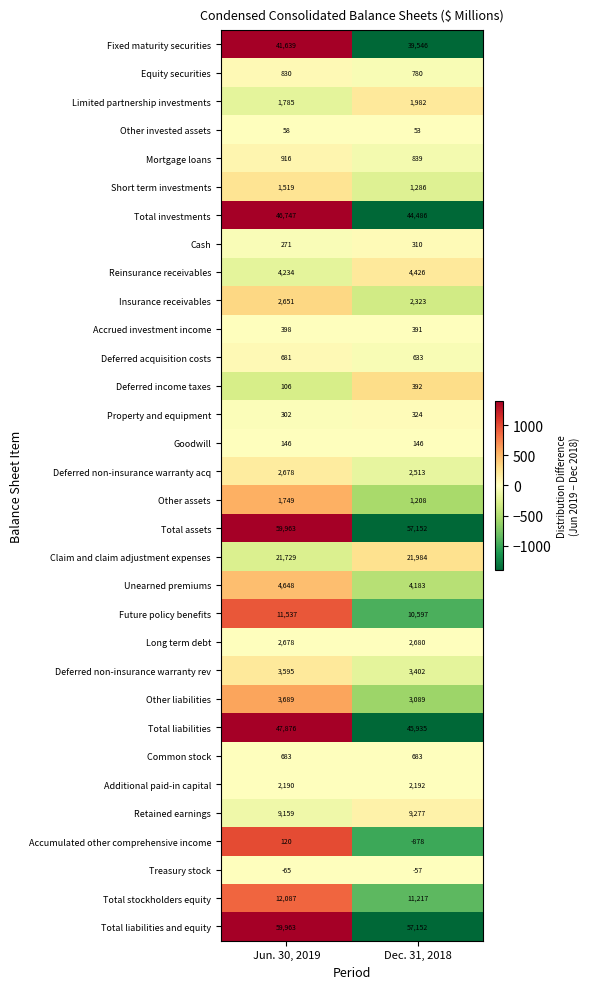

What is the spread (max minus min) of values at Dec. 31, 2018?

58030